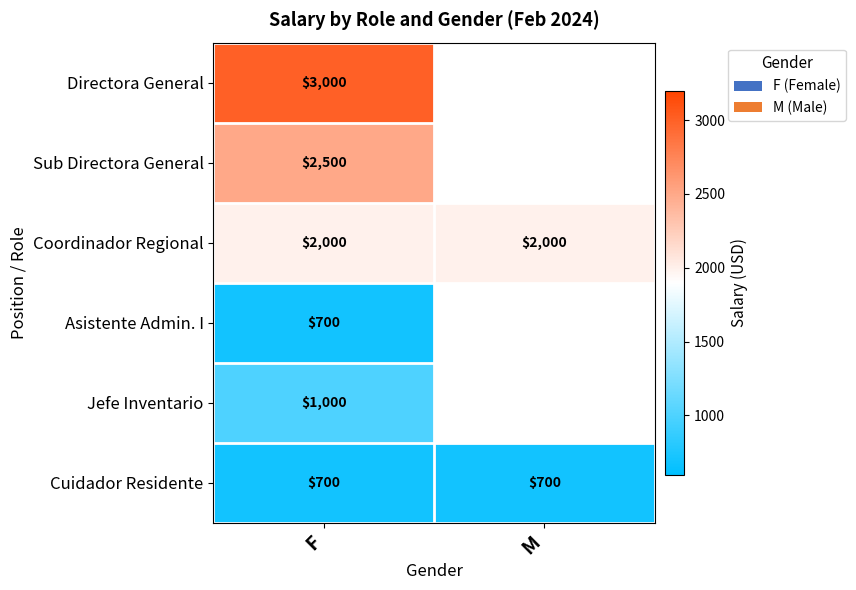

What is the greatest value displayed?

3000.0